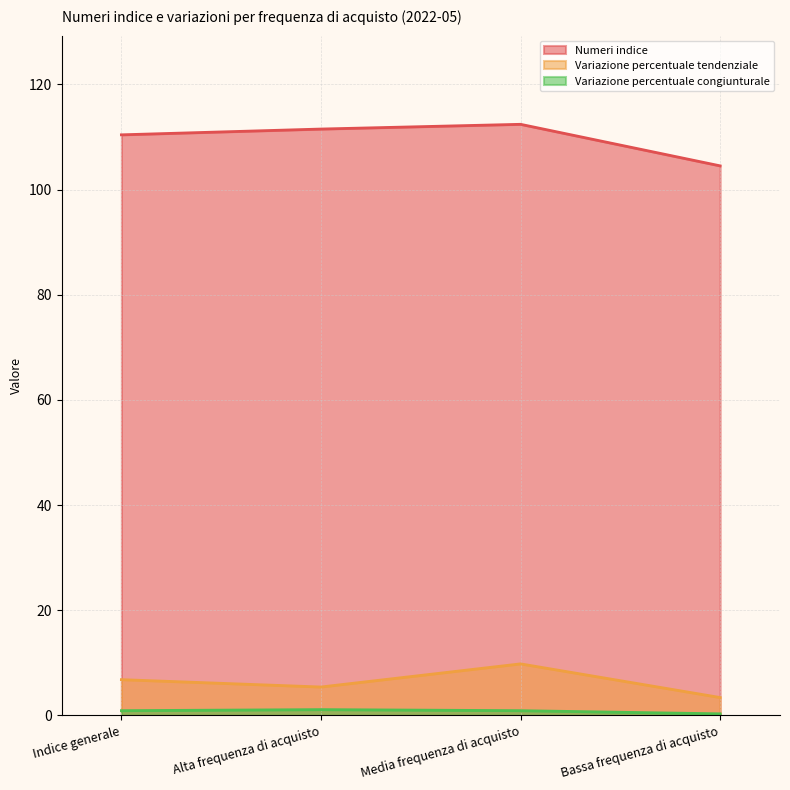

What is the difference between the Numeri indice values at Media frequenza di acquisto and Bassa frequenza di acquisto?

7.9